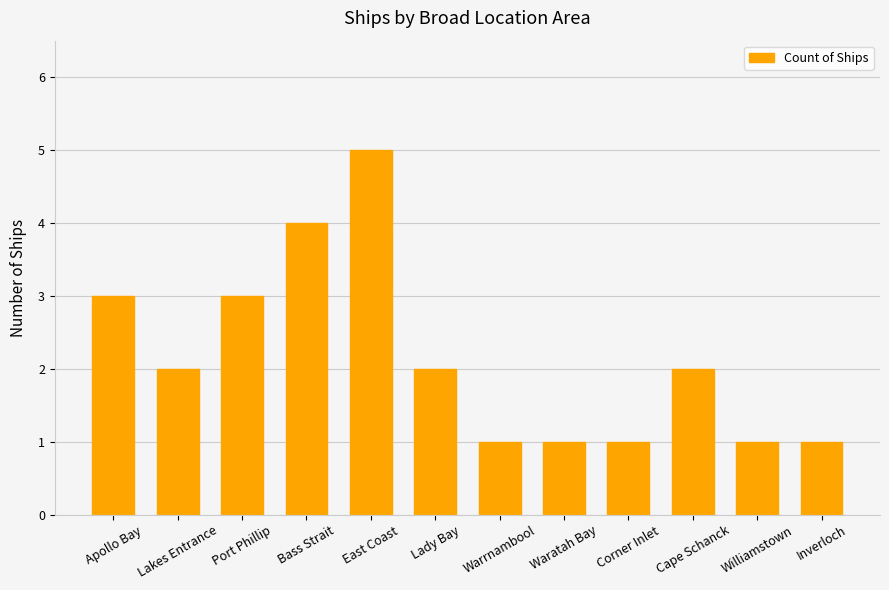

What is the change in value from Port Phillip to Warrnambool?

-2